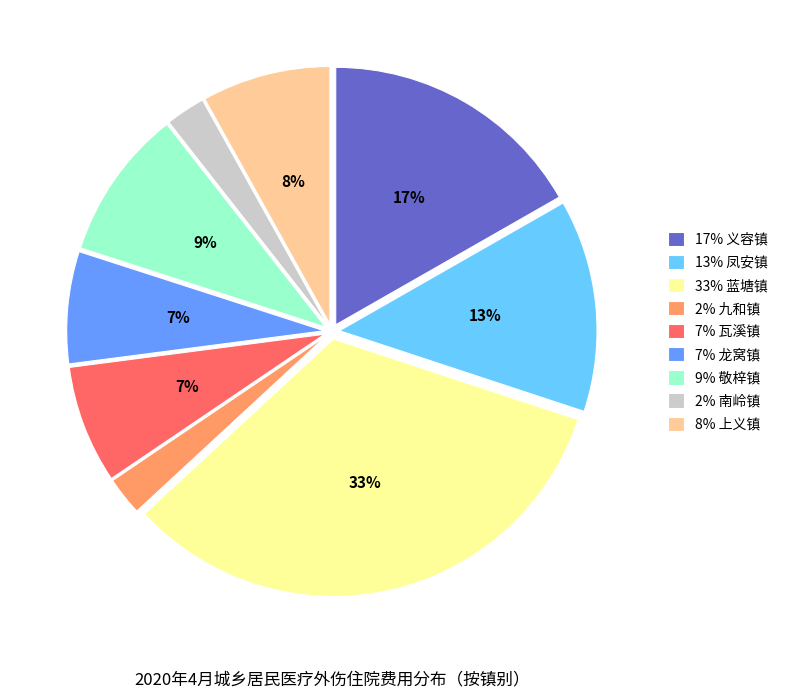

Between 2% 南岭镇 and 17% 义容镇, which is larger?

17% 义容镇